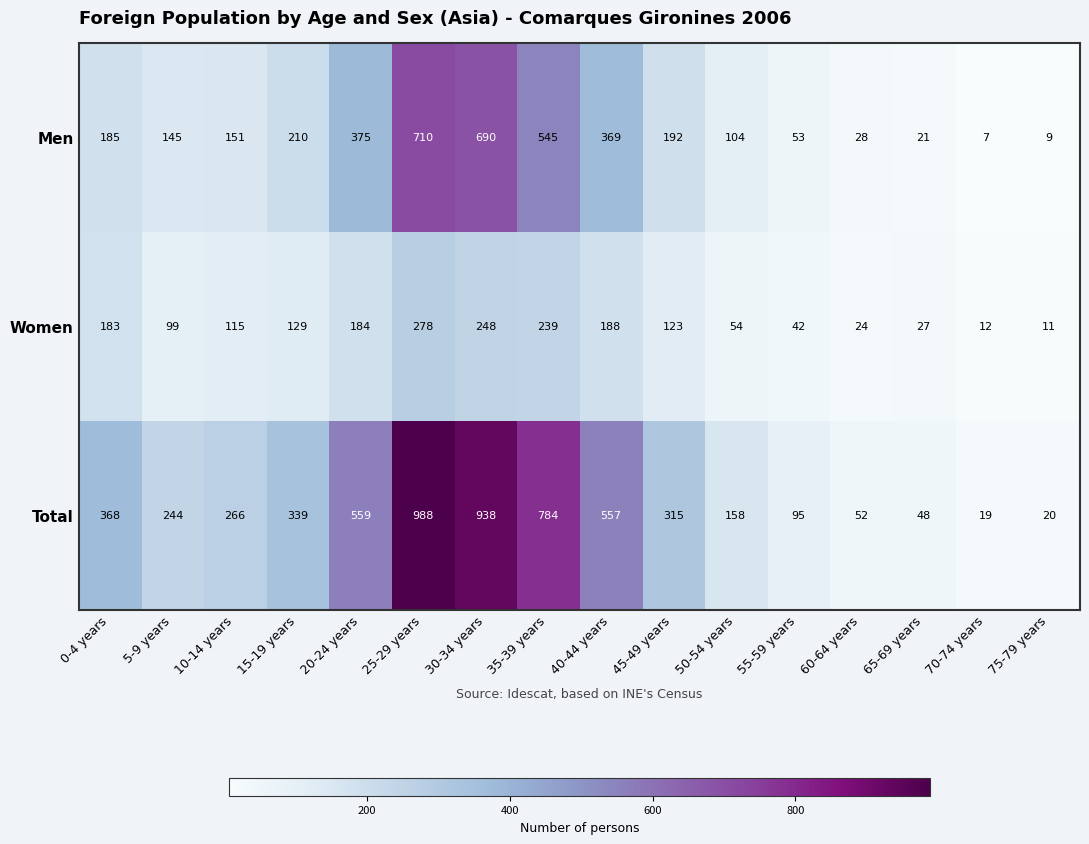

Rank the series at 60-64 years from highest to lowest value.

Total, Men, Women